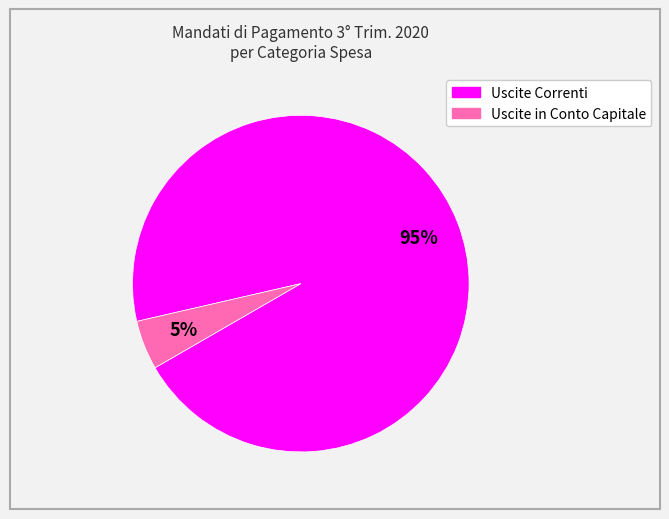

Between Uscite Correnti and Uscite in Conto Capitale, which is larger?

Uscite Correnti